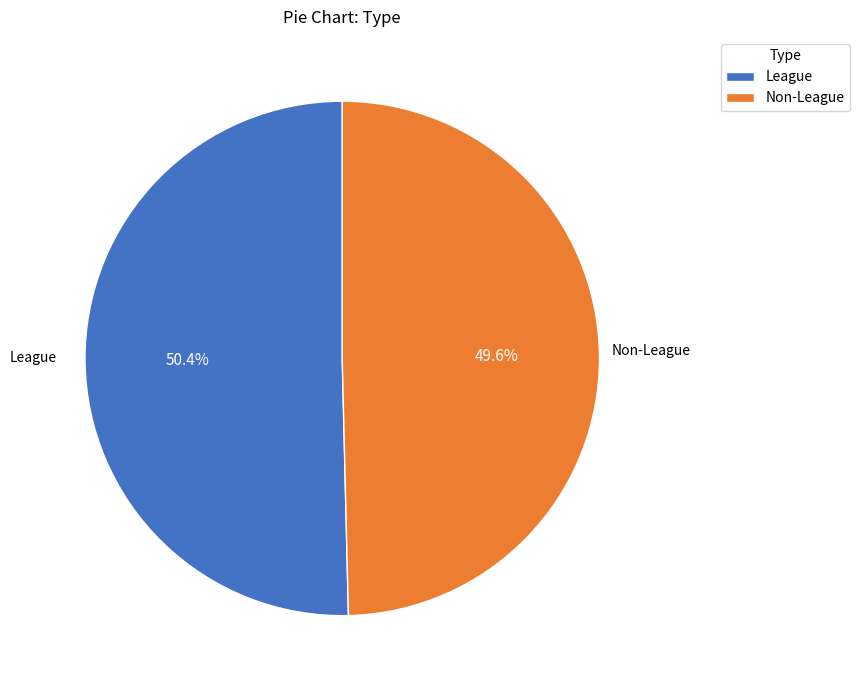

Rank the categories by value from lowest to highest.

Non-League, League